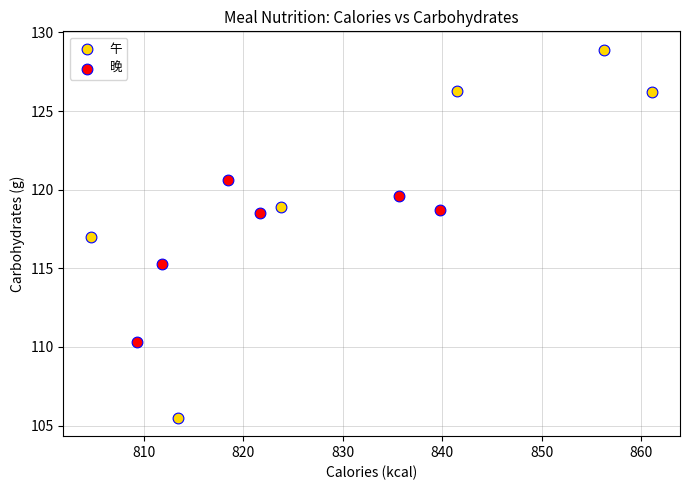

Which series reaches the minimum Y coordinate?

午